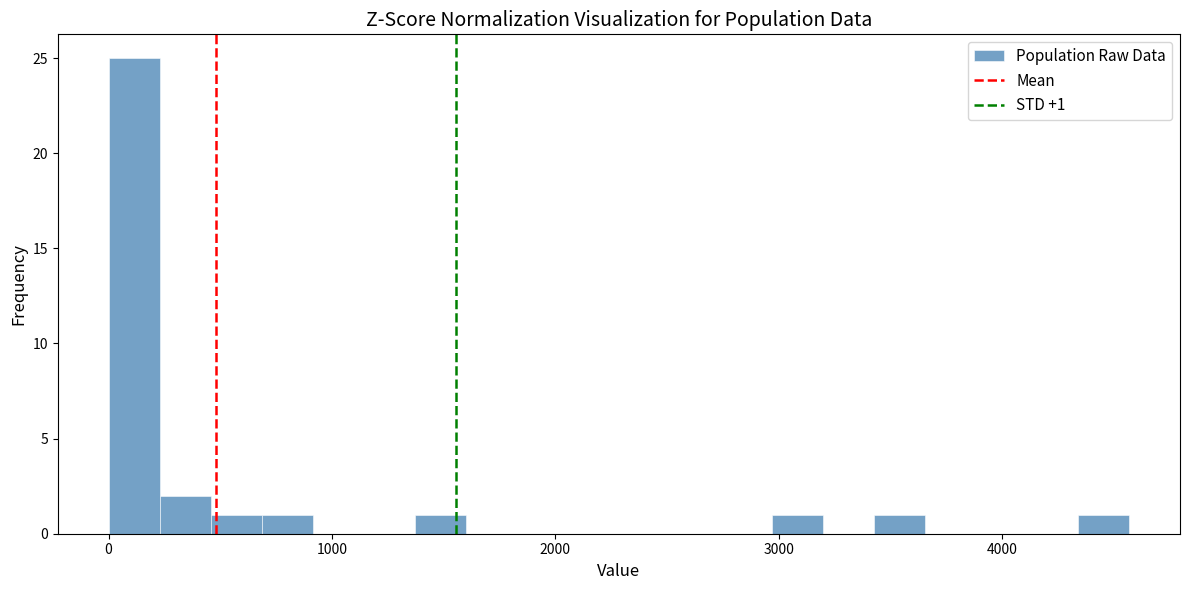

Around what value on the x-axis is the tallest bar? Give the approximate position of its centre, as read against the axis.

100